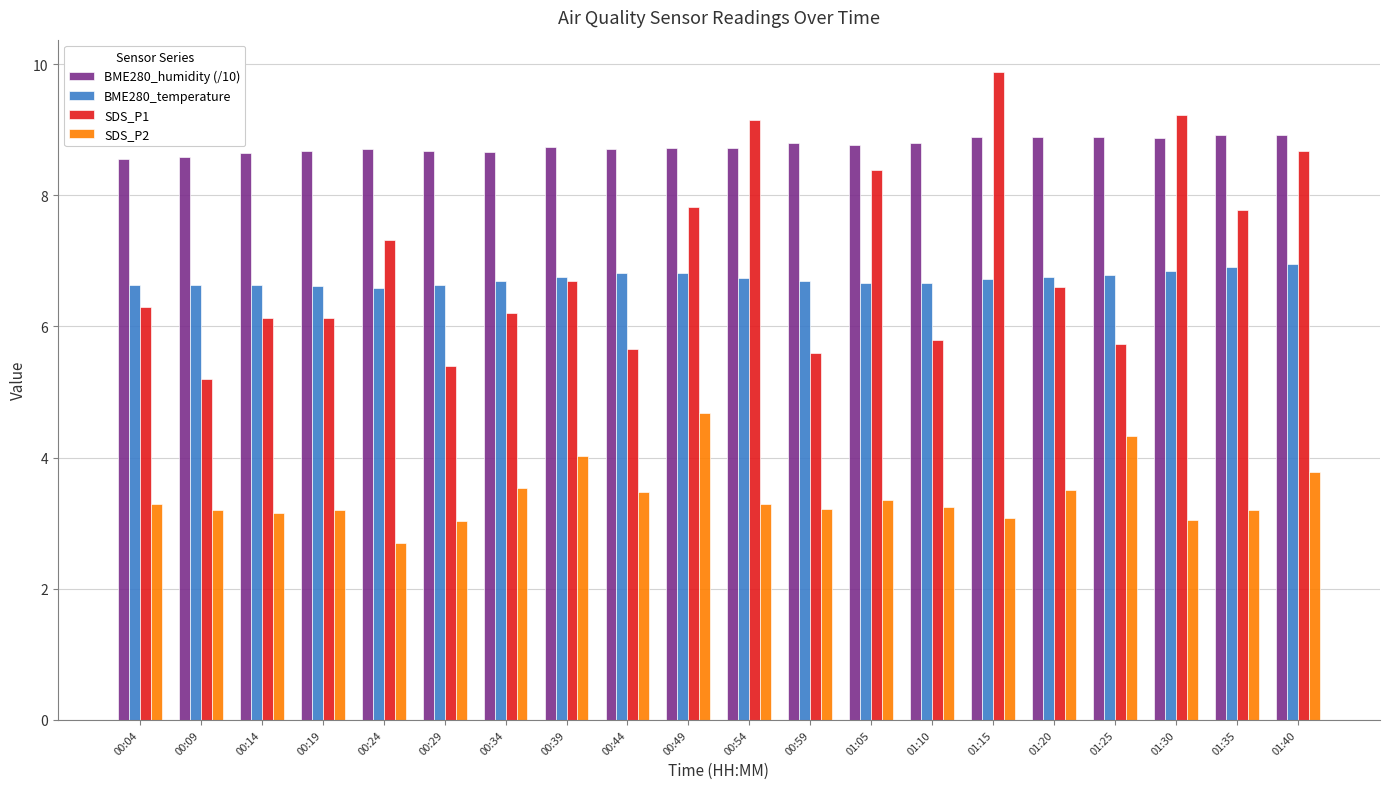

What is the spread (max minus min) of values at 00:39?

4.7